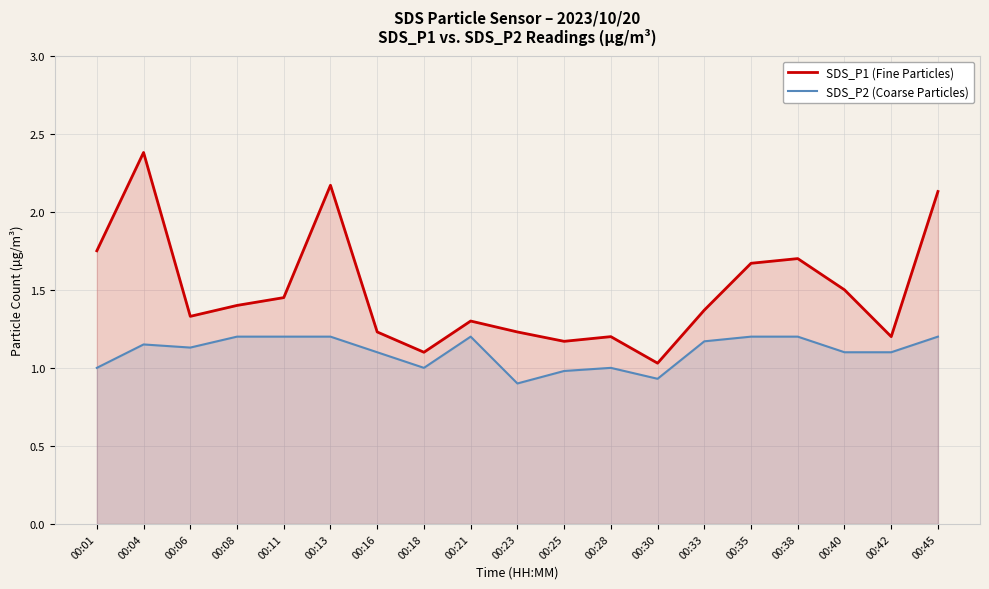

The value of SDS_P2 (Coarse Particles) at 00:25 is 0.3. True or false?

False